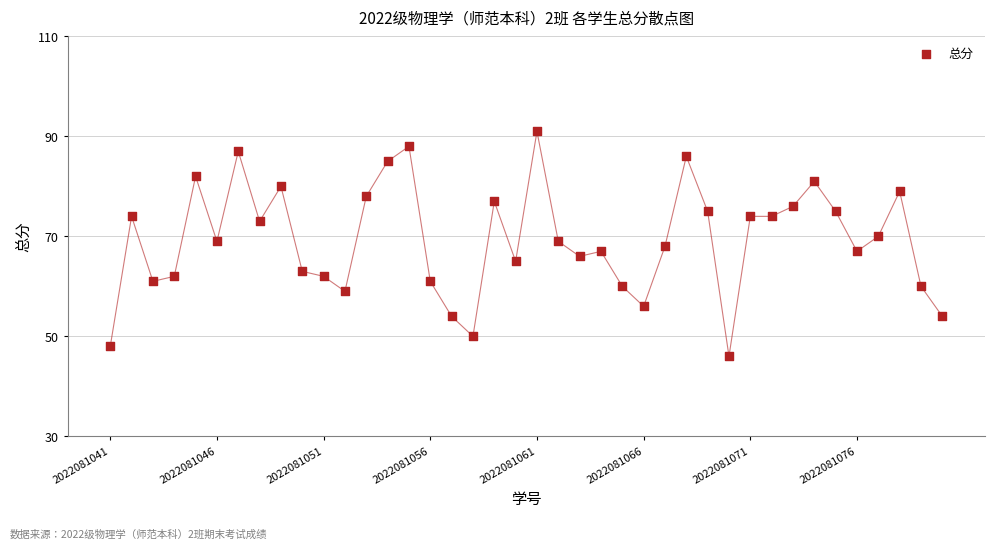

What is the range of X values (max minus min)?

39